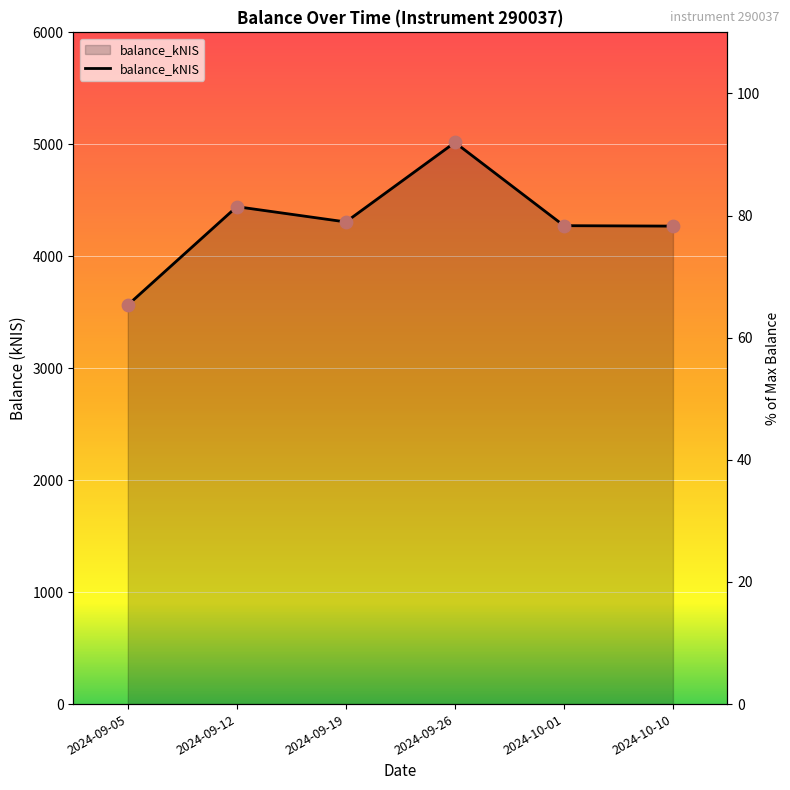

Approximately how many times larger is the value at 2024-10-10 compared to 2024-09-19?

1.0